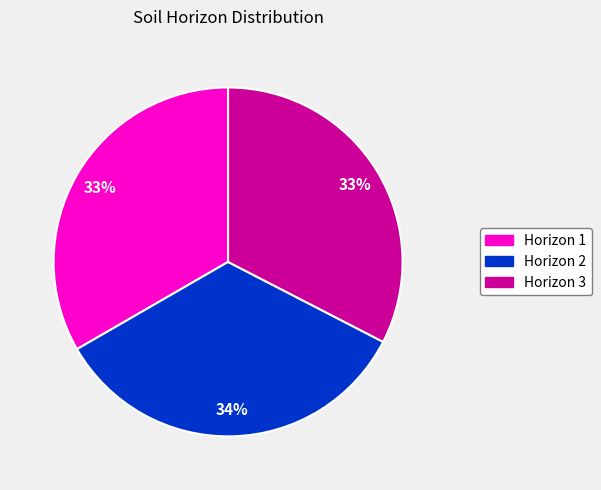

Does any single category account for the majority?

No